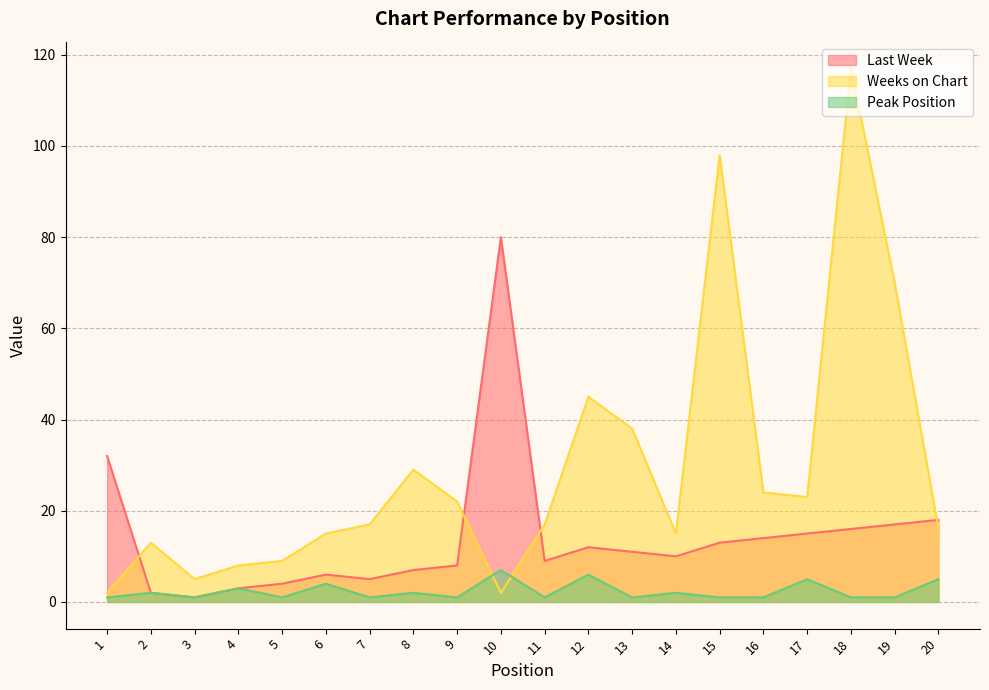

Does the chart have visible grid lines?

Yes